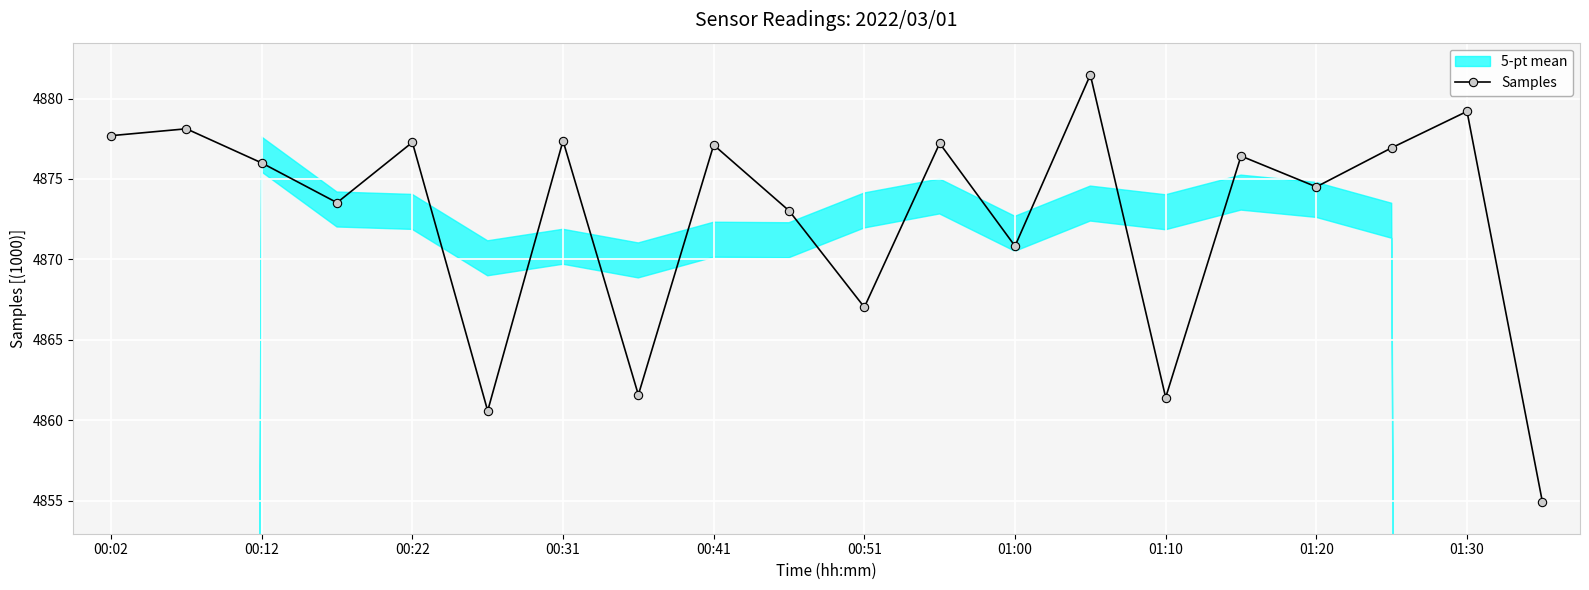

The value of Samples at 00:41 is 3361.2. True or false?

False